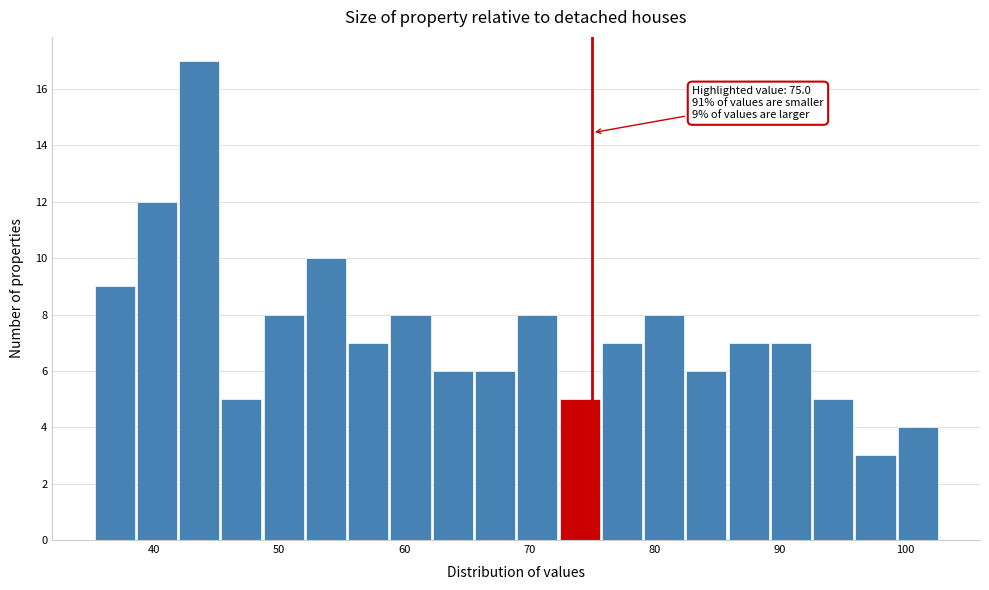

Around what value on the x-axis is the tallest bar? Give the approximate position of its centre, as read against the axis.

44